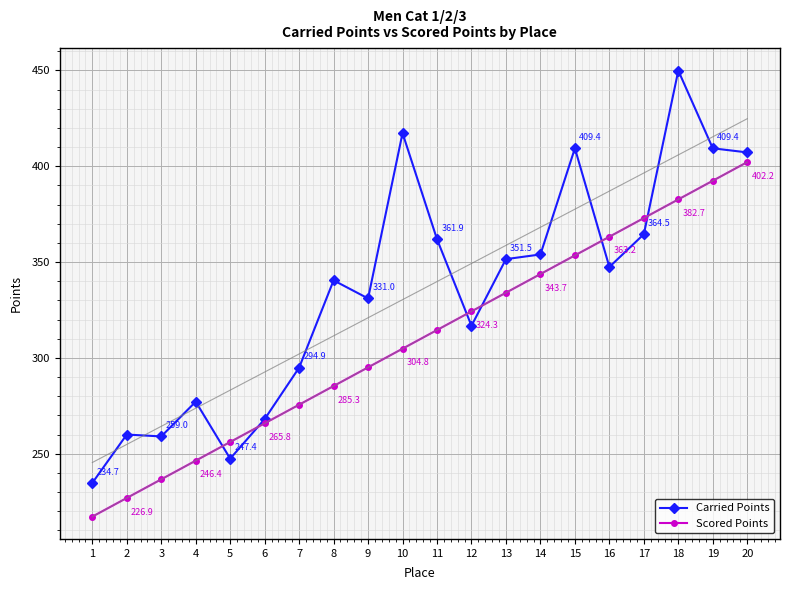

True or false: Scored Points has a value of 236.6 at 3.

True